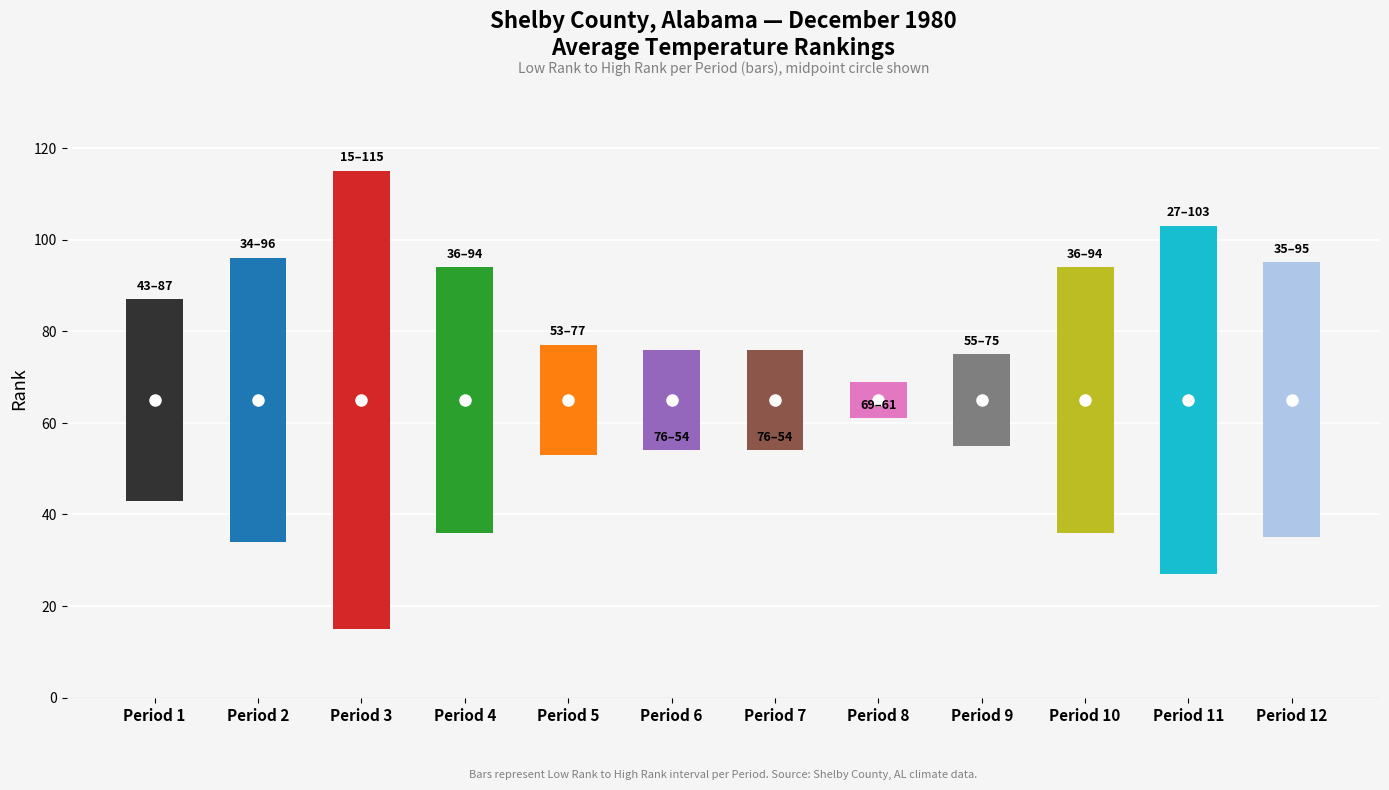

Which series has the widest spread of values?

Low Rank